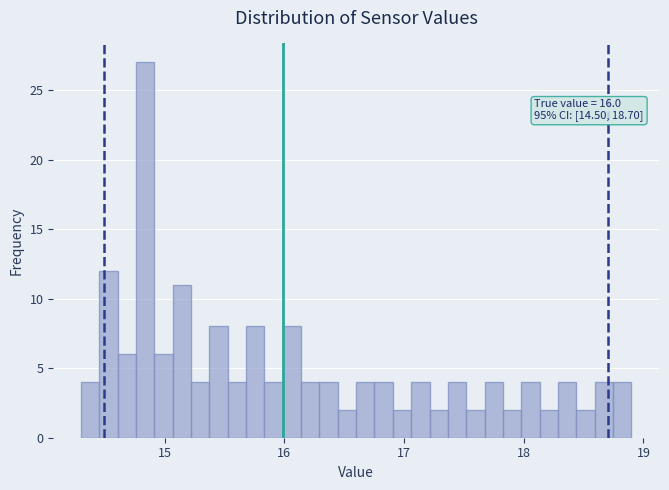

Read against the x-axis, roughly where is the centre of the tallest bar?

14.8